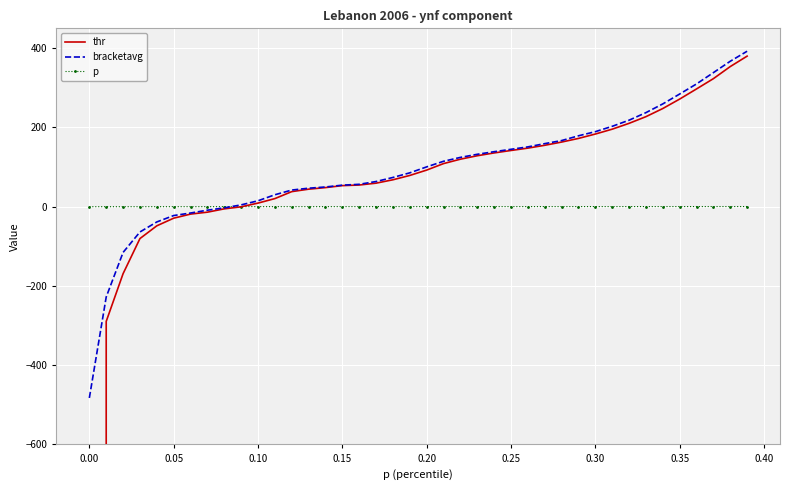

Count the number of data series in this chart.

3